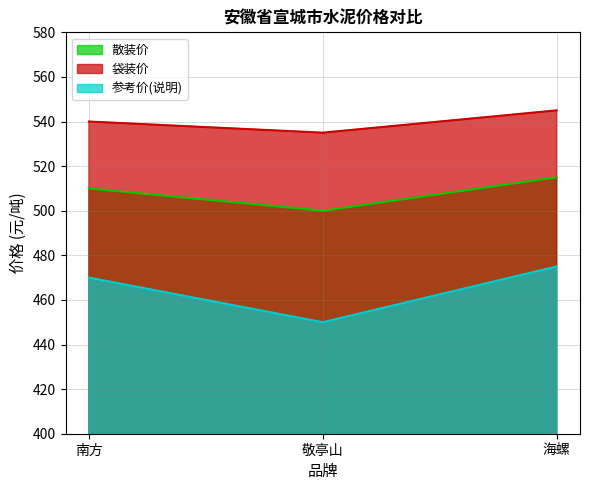

What is the difference between the 参考价(说明) values at 南方 and 敬亭山?

20